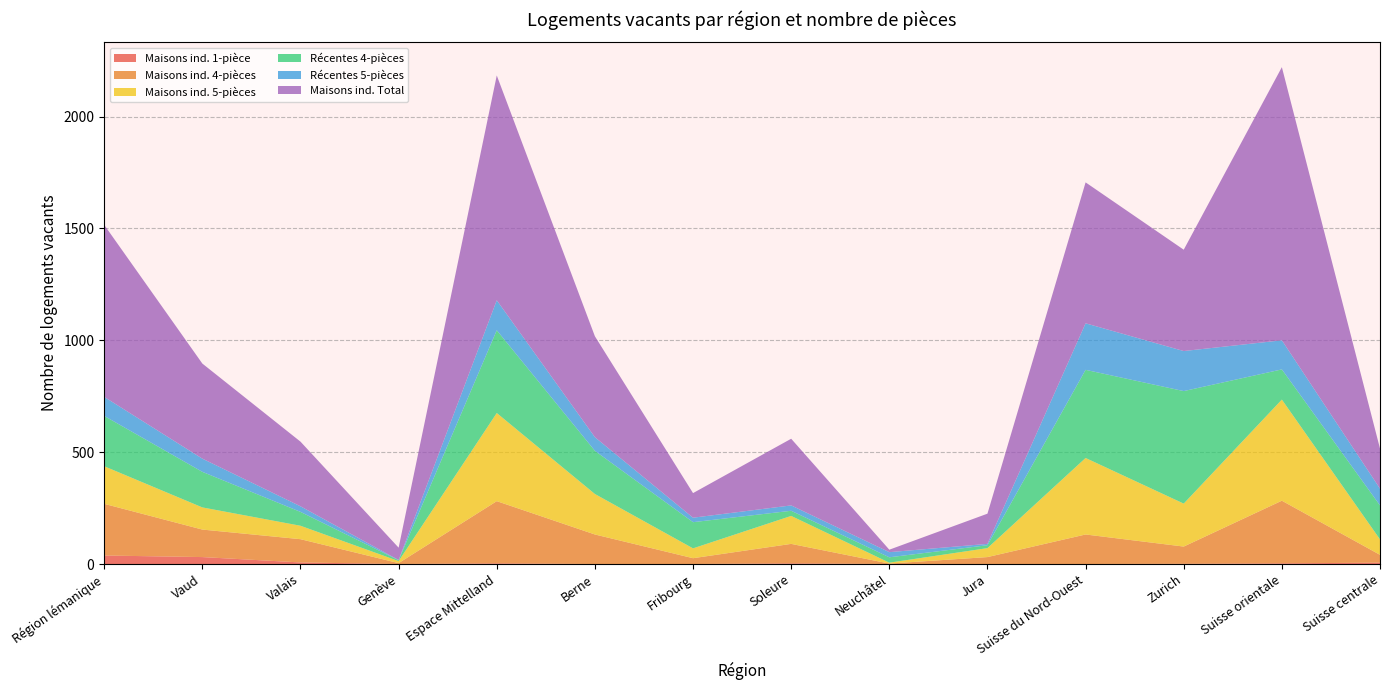

True or false: Maisons ind. 1-pièce has a value of 10 at Vaud.

False